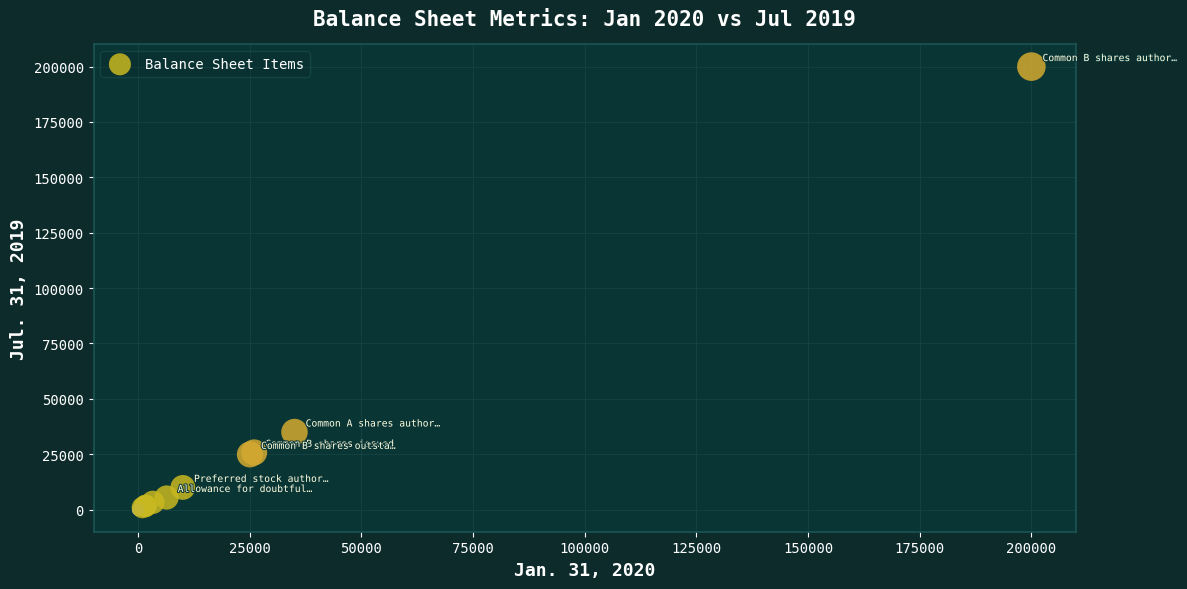

What Y value in the scatter plot is closest to 100000?

35000.0